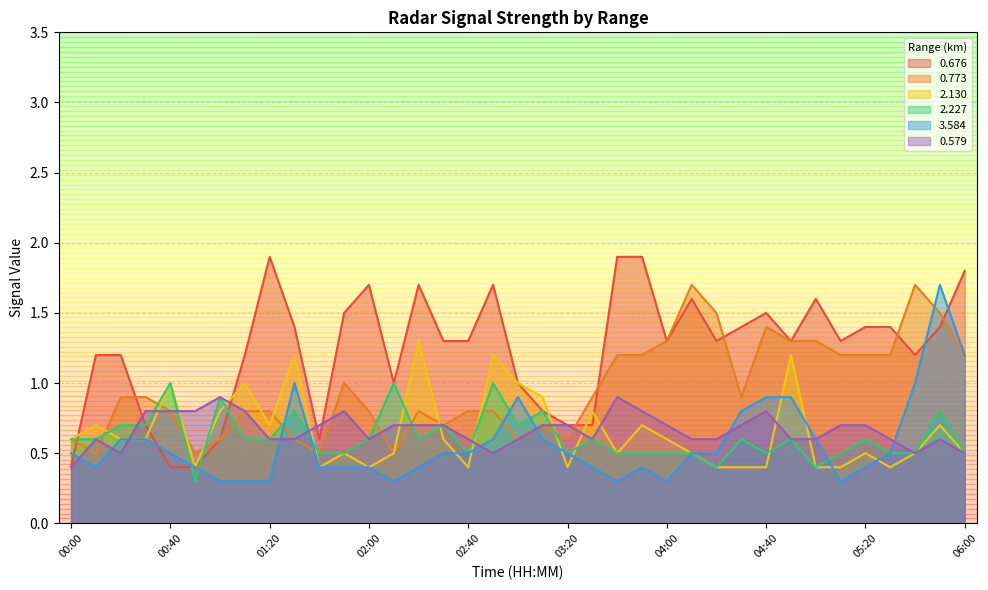

What position from the left is 04:20?

27